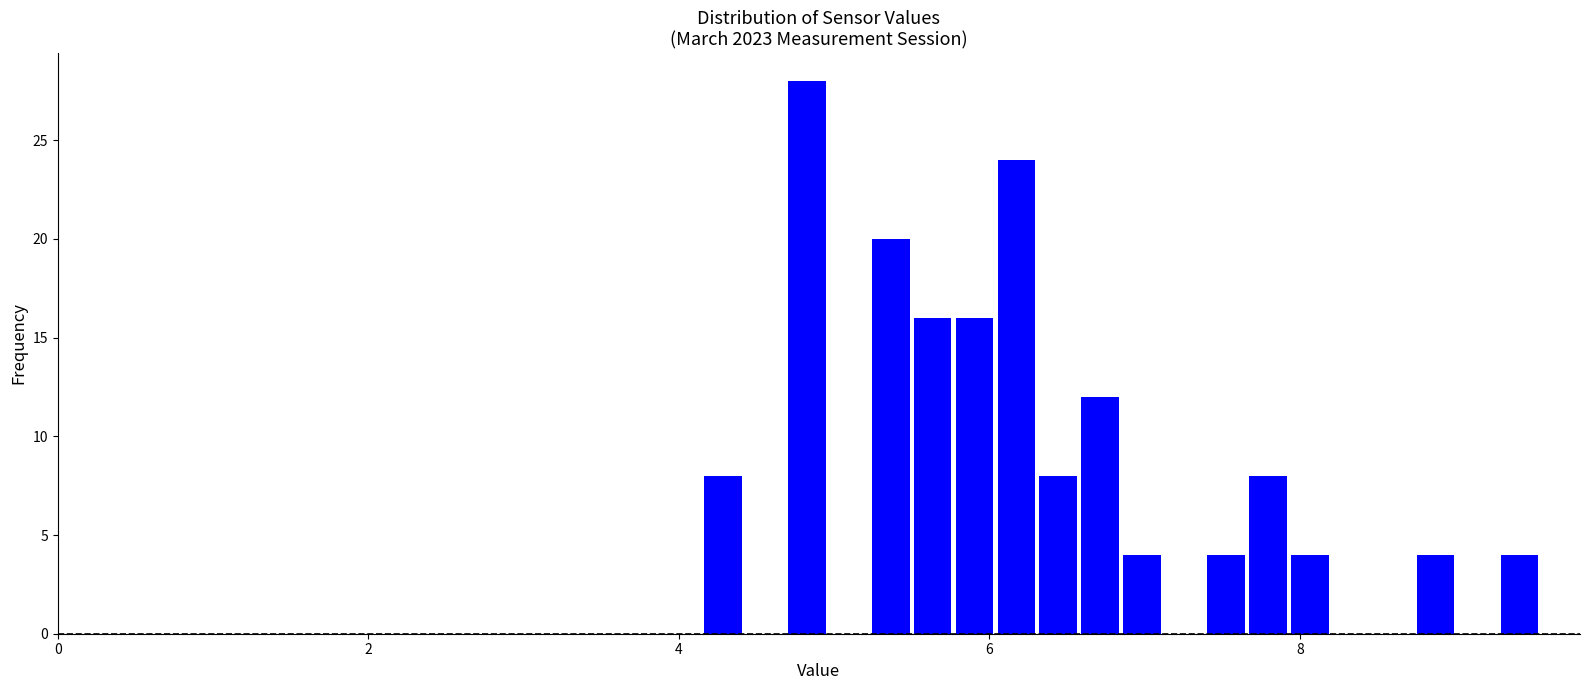

Read against the x-axis, roughly where is the centre of the tallest bar?

4.8